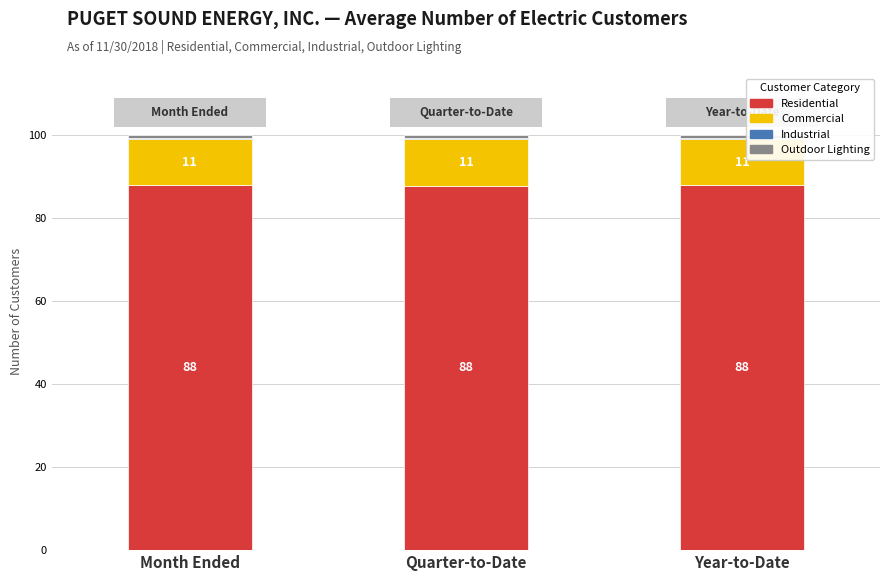

What is the highest value of the Residential series?

87.9